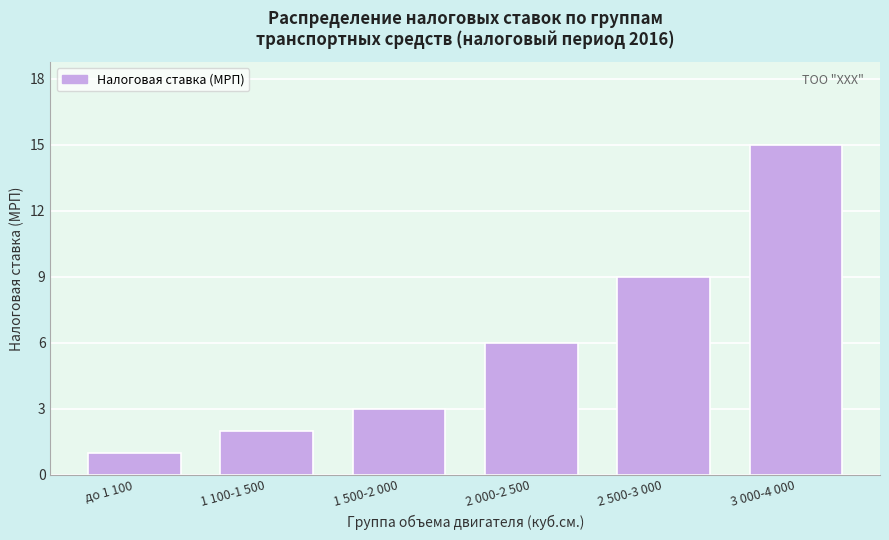

Reading left to right, what are all the values shown in this chart?

1	2	3	6	9	15